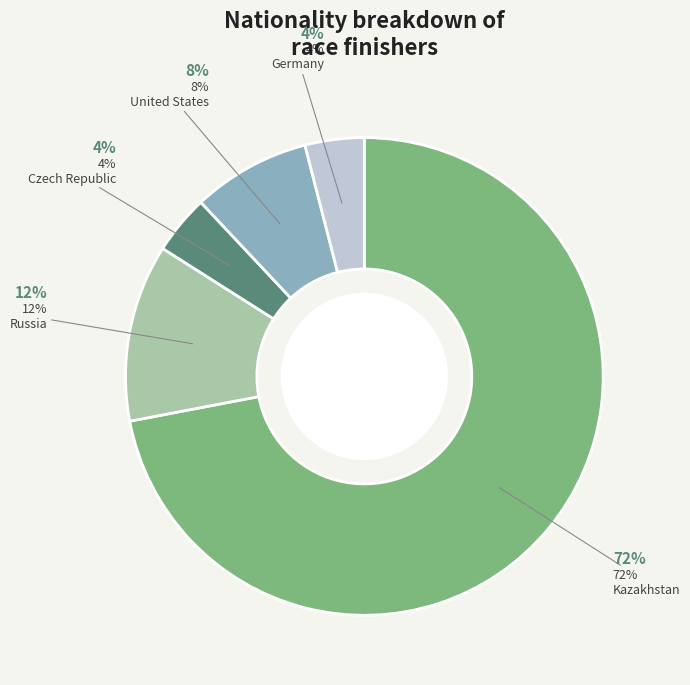

Which slice is the smallest?

Czech Republic